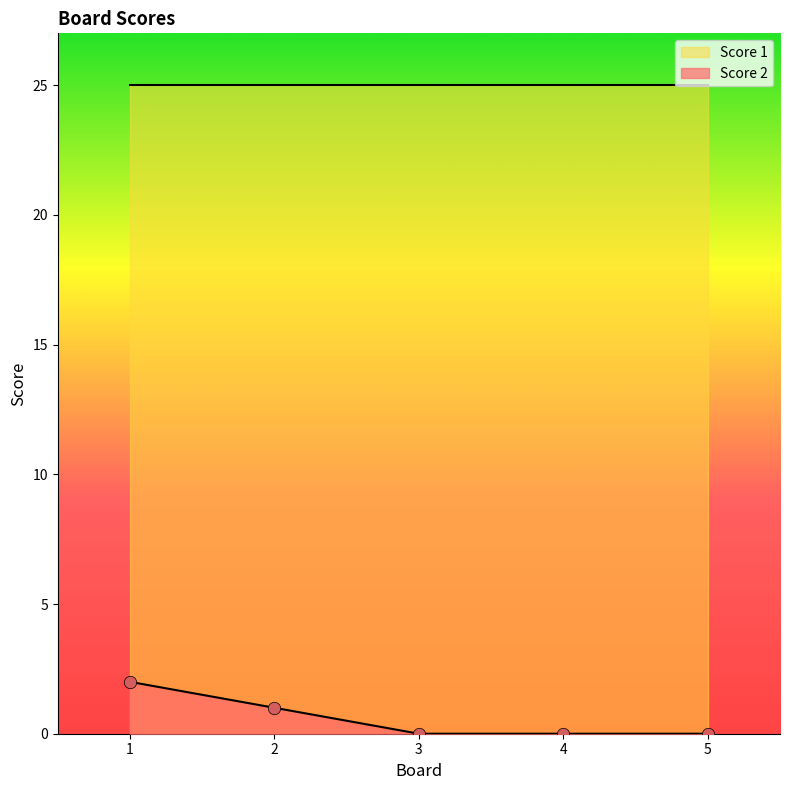

Between 2 and 4, which is larger?

2